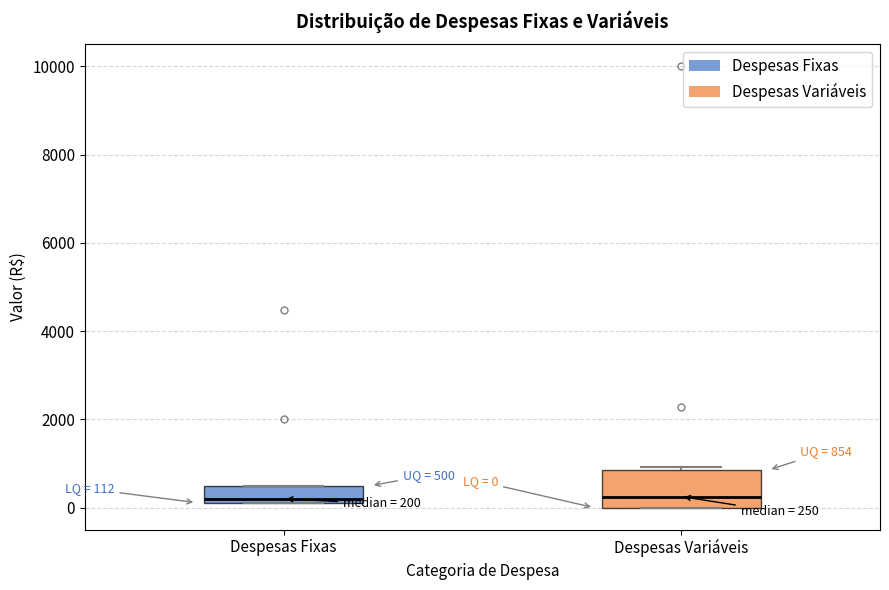

Comparing the boxes themselves (not the whiskers), which one is the tallest?

Despesas Variáveis